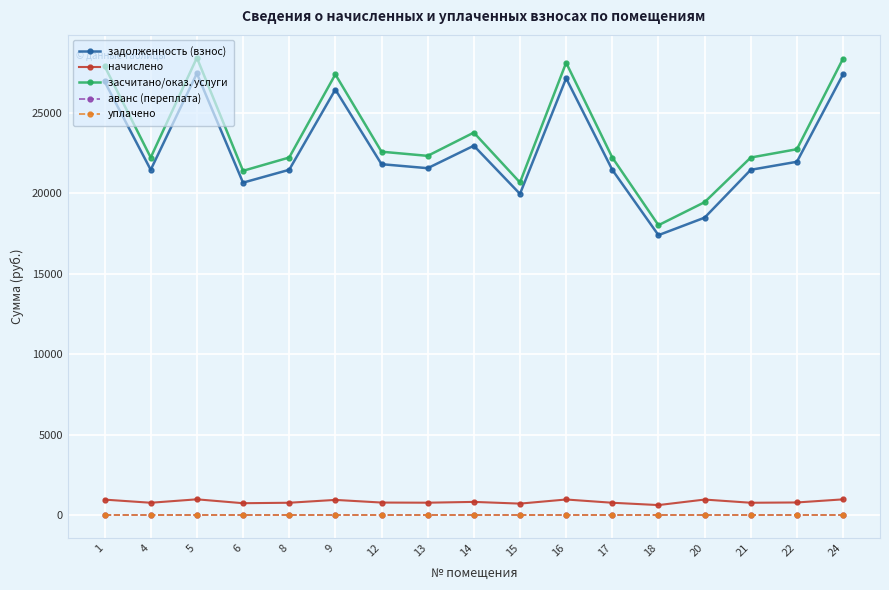

What is the average value of the начислено series?

826.0